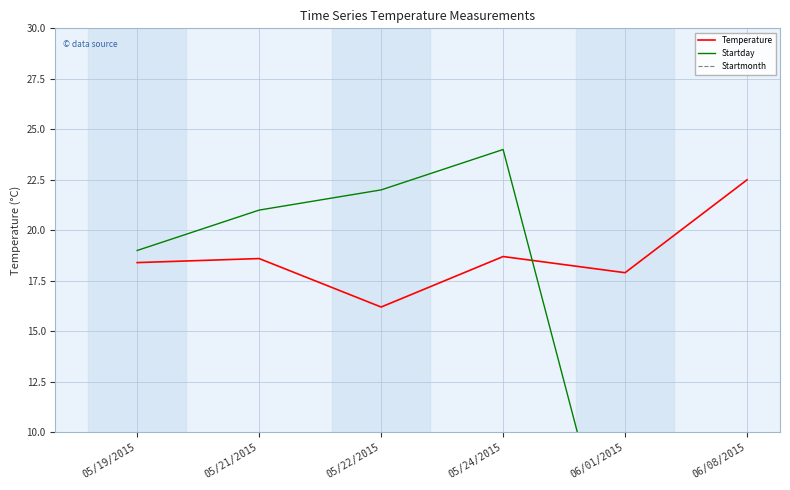

The value of Startmonth at 05/19/2015 is 5.0. True or false?

True